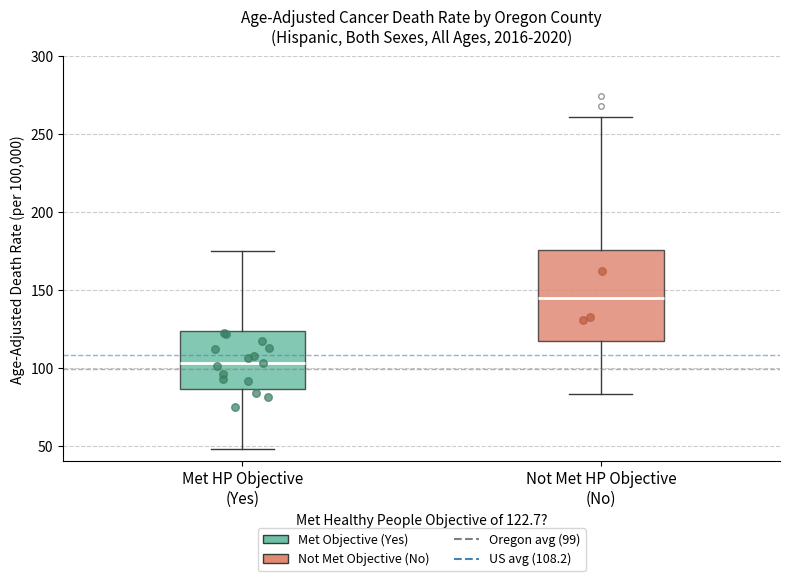

Reading left to right, read every box against the y-axis: the position of its median line, the range the box covers, and the ends of its whiskers. The values are not printed on the chart, so give them approximately, as read against the axis.

Met HP Objective (Yes): median 105, box 85 to 125, whiskers 50 to 175
Not Met HP Objective (No): median 145, box 115 to 175, whiskers 85 to 260